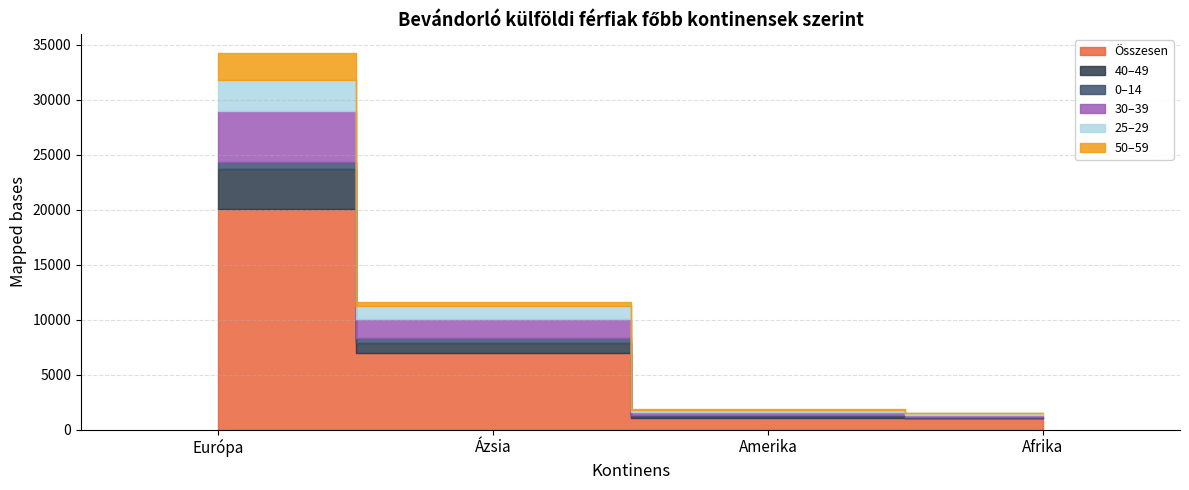

What are all the series names shown in the legend?

Összesen, 40–49, 0–14, 30–39, 25–29, 50–59